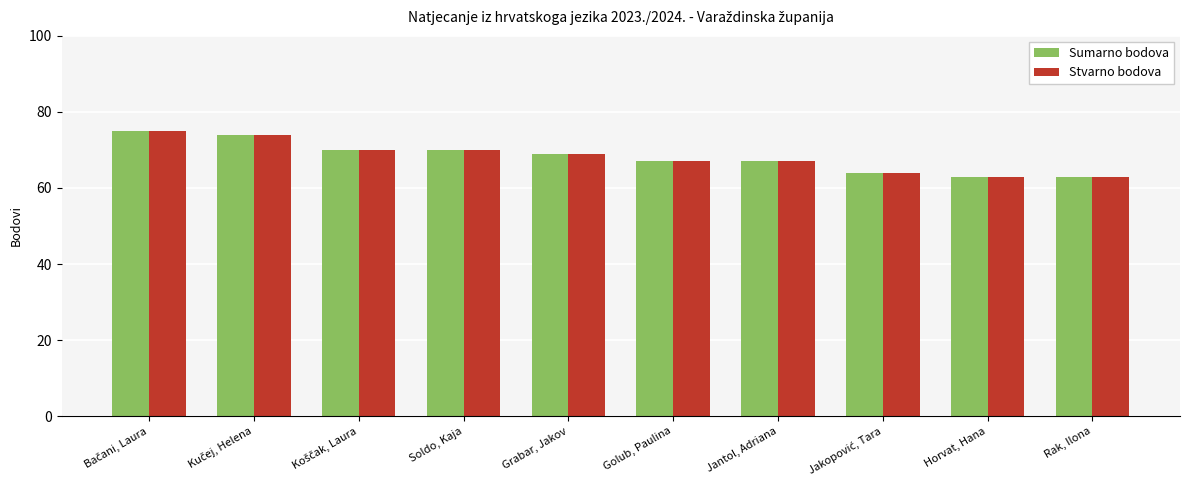

What is the greatest value displayed?

75